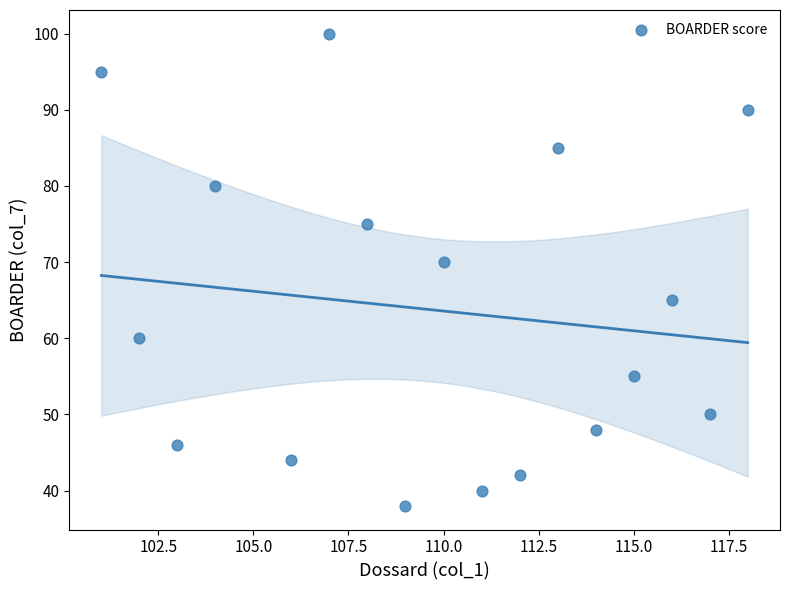

What is the range of X values (max minus min)?

17